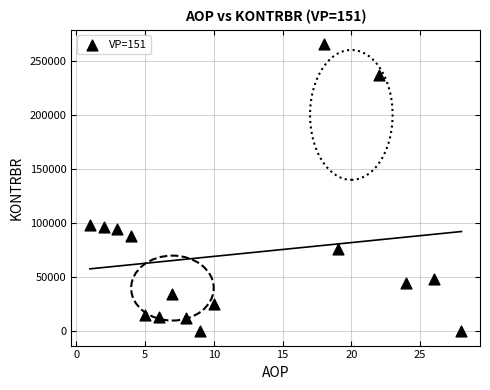

What is the range of Y values (max minus min)?

265250.2